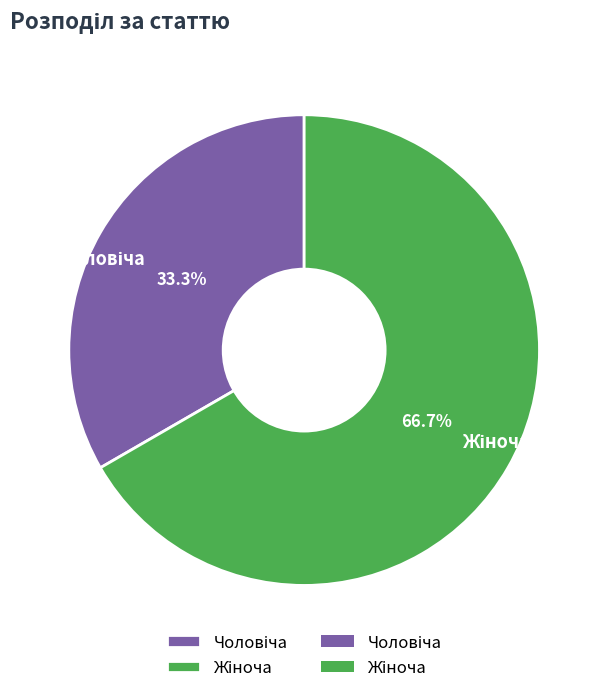

Is there any slice that represents more than half of the pie?

Yes